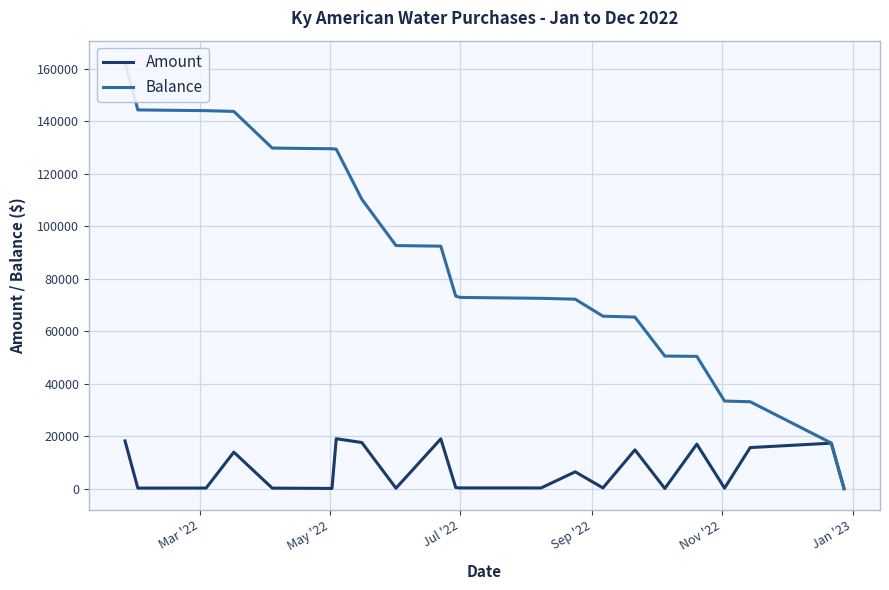

How many interior local peaks does the Amount series have?

7